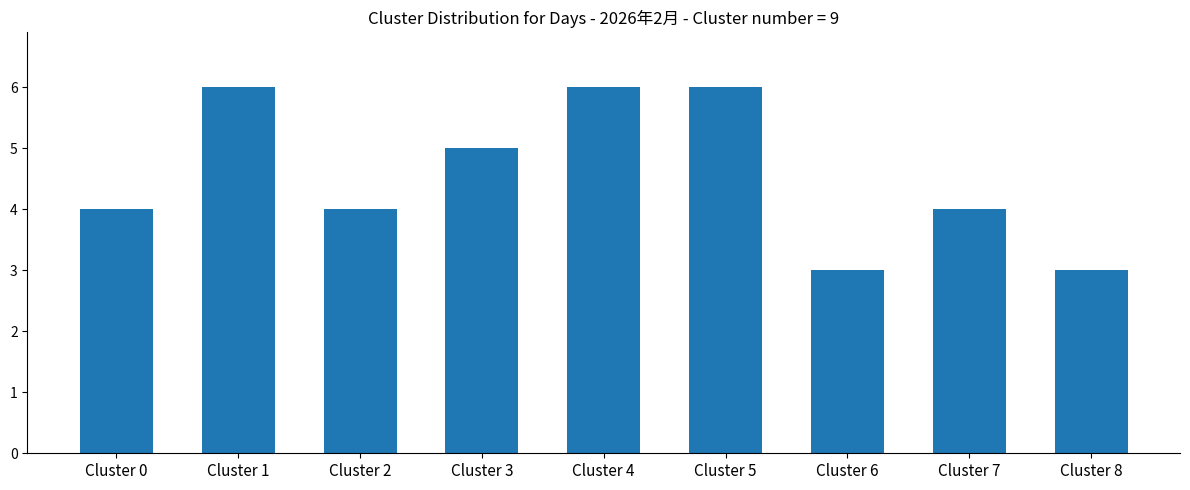

Is it true that the value at Cluster 4 is 3?

False